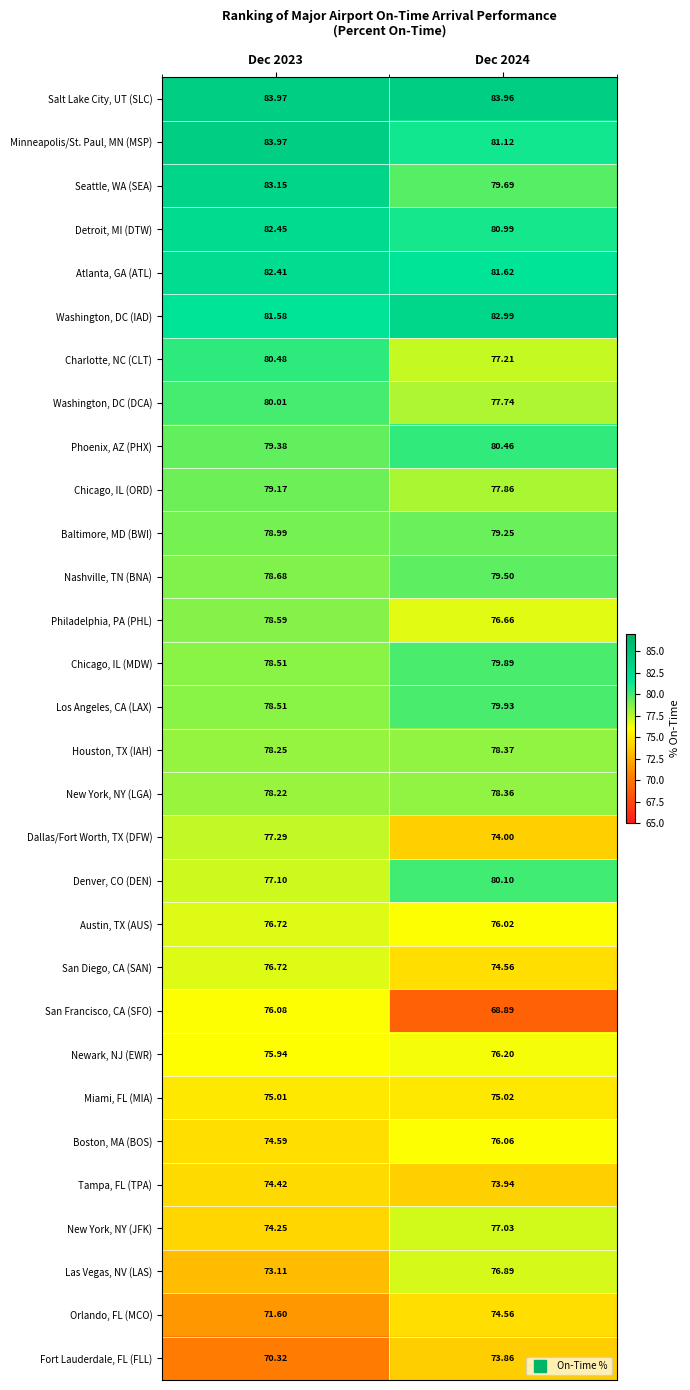

Between Dec 2023 and Dec 2024, which series saw the biggest shift?

San Francisco, CA (SFO)